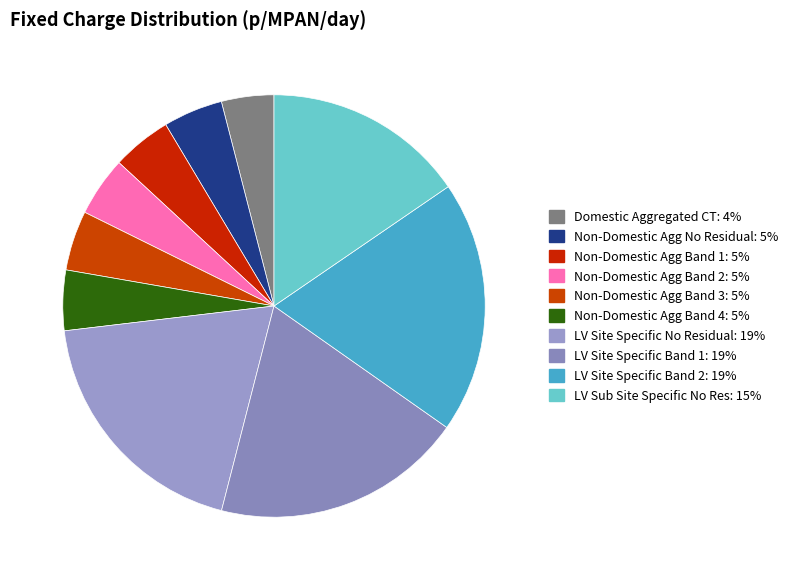

How many slices are in this pie chart?

10